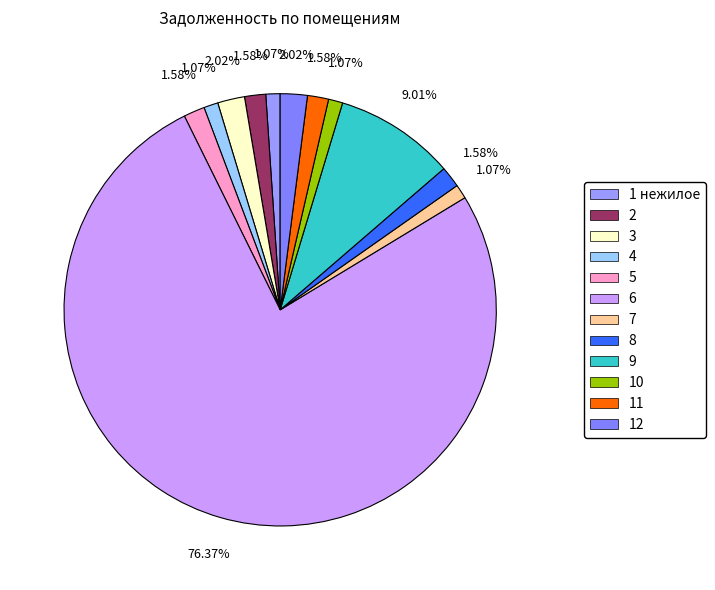

Combined, what portion of the pie is 4 and 5?

2.6%